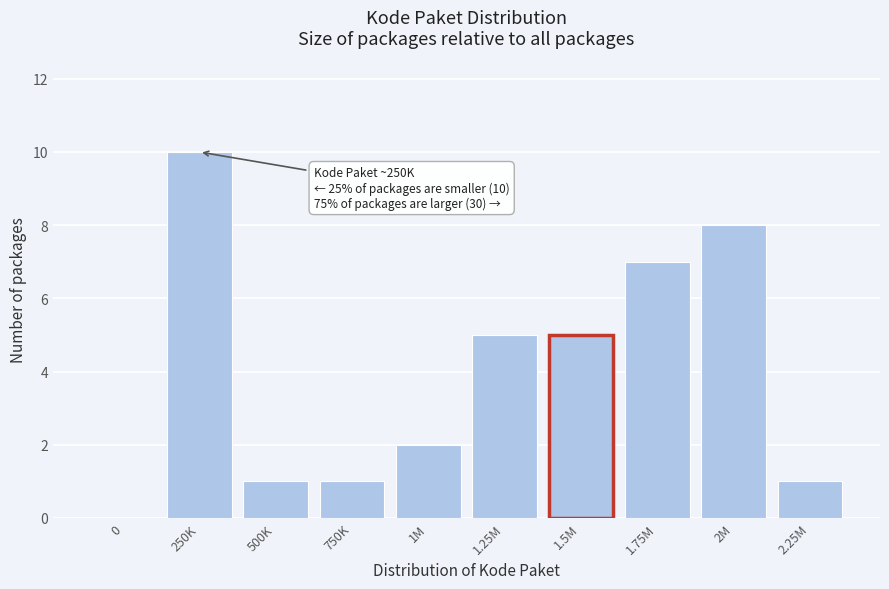

Reading left to right, extract all data points from this chart.

0=0	250K=10	500K=1	750K=1	1M=2	1.25M=5	1.5M=5	1.75M=7	2M=8	2.25M=1